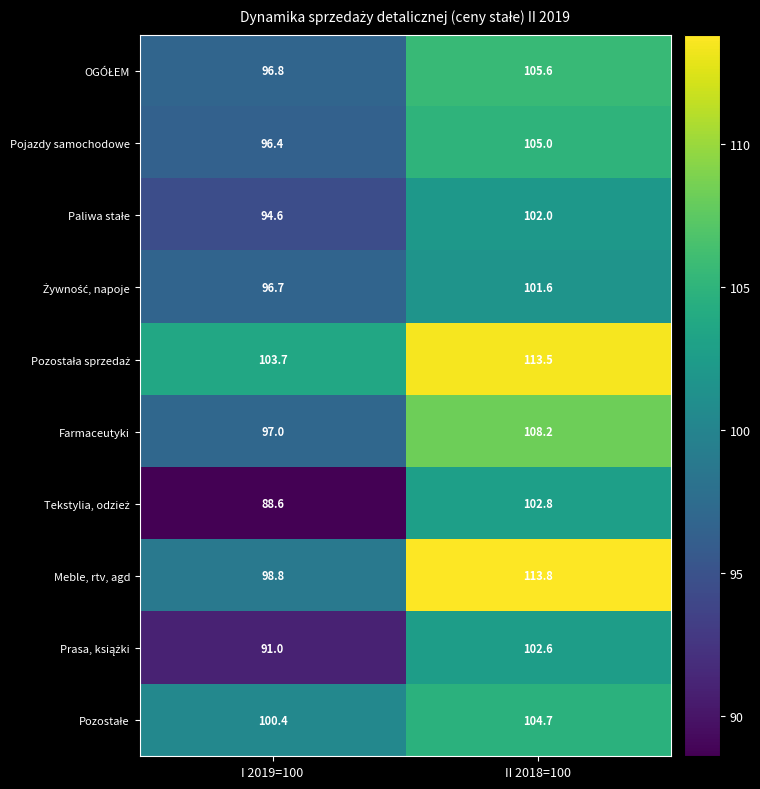

What is the difference between the highest and lowest values at II 2018=100?

12.2